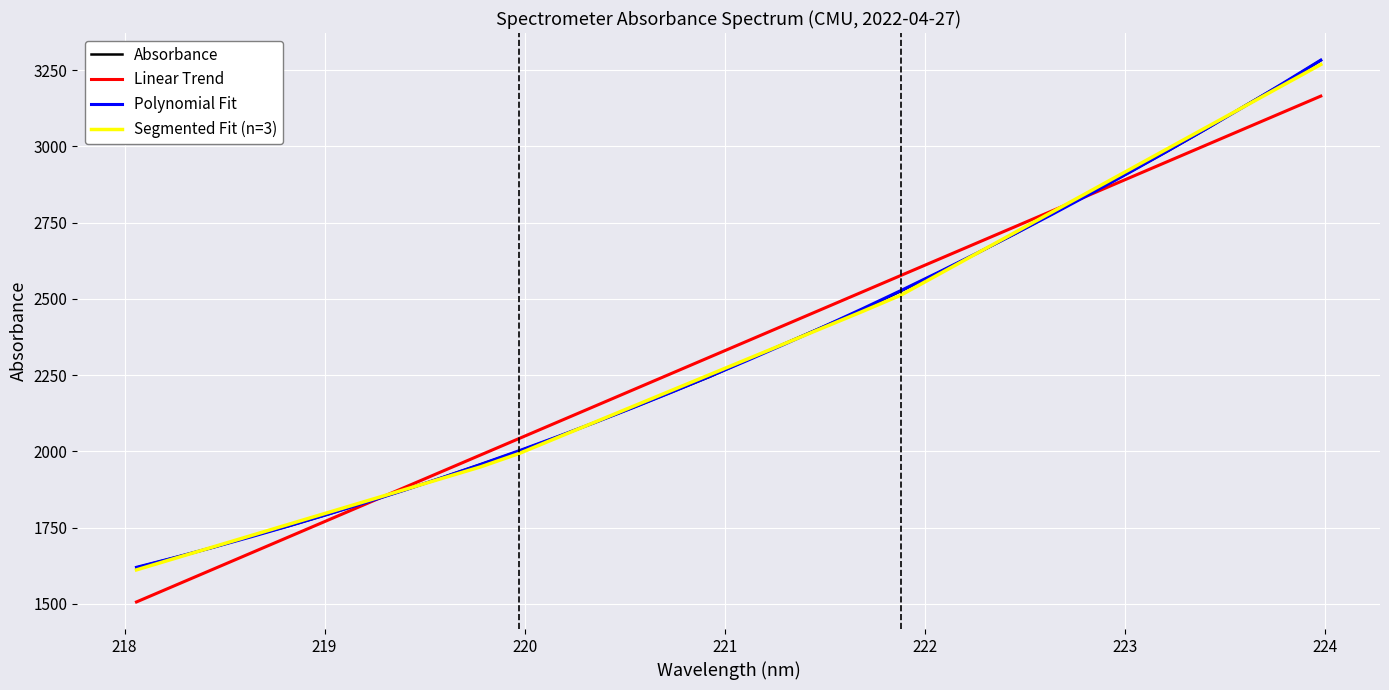

What is the highest value of the Polynomial Fit series?

3282.8